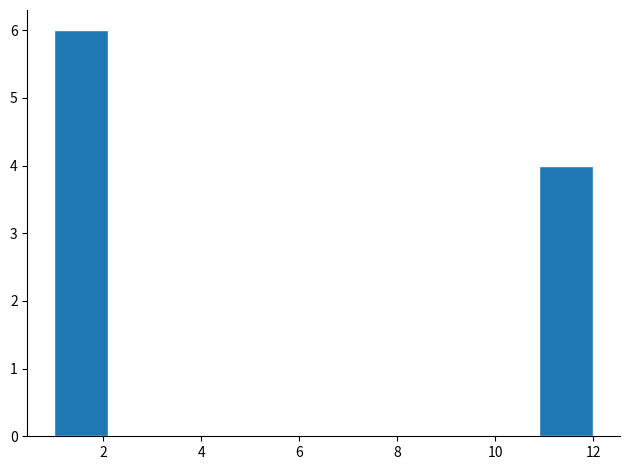

Reading left to right, transcribe this chart: for each bar, give the range it covers on the x-axis and its height. Neither the bar edges nor the heights are printed on the chart, so give them approximately, as read against the axes.

1.0 to 2.1: 6
2.1 to 3.2: 0
3.2 to 4.3: 0
4.3 to 5.4: 0
5.4 to 6.5: 0
6.5 to 7.6: 0
7.6 to 8.7: 0
8.7 to 9.8: 0
9.8 to 10.9: 0
10.9 to 12.0: 4